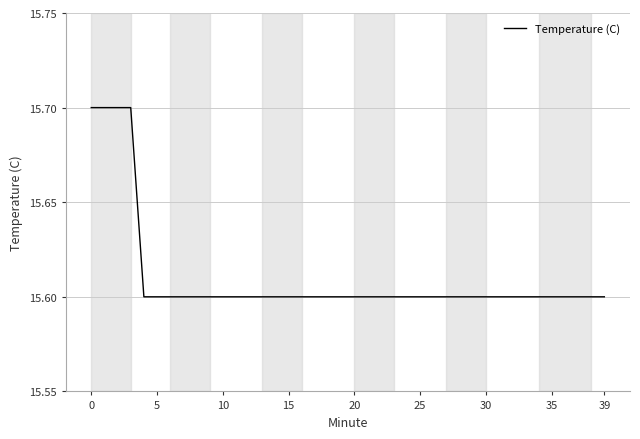

What is the smallest value displayed?

15.6